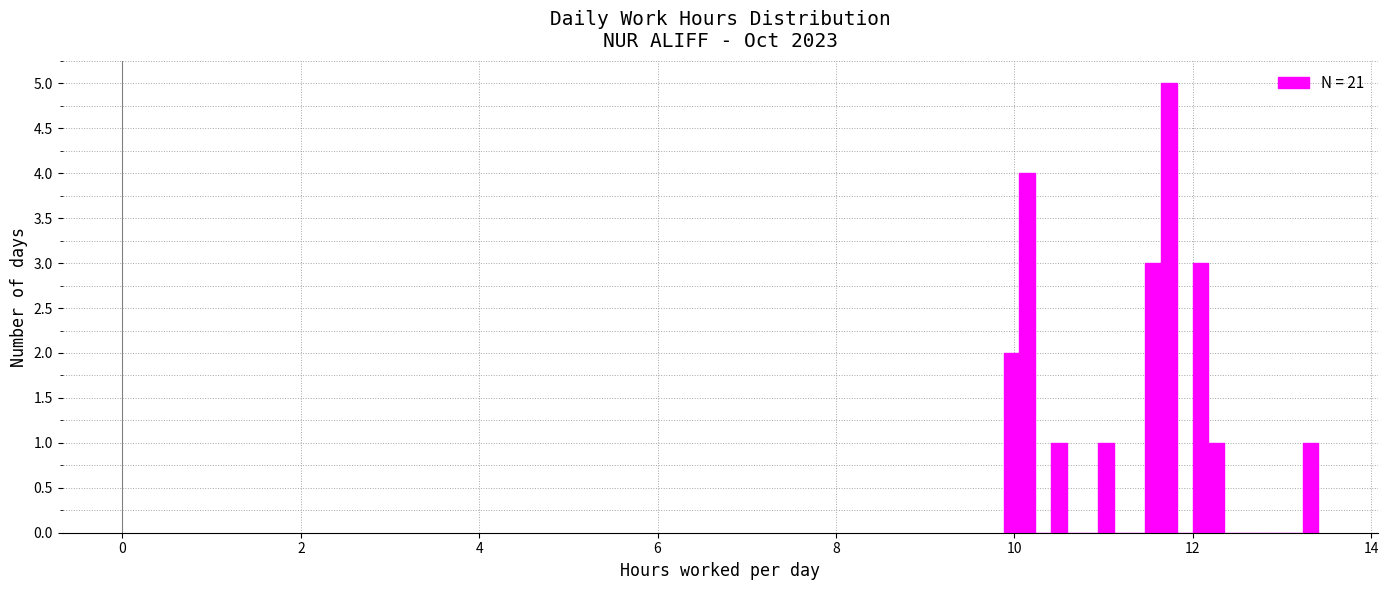

Around what value on the x-axis is the tallest bar? Give the approximate position of its centre, as read against the axis.

11.8